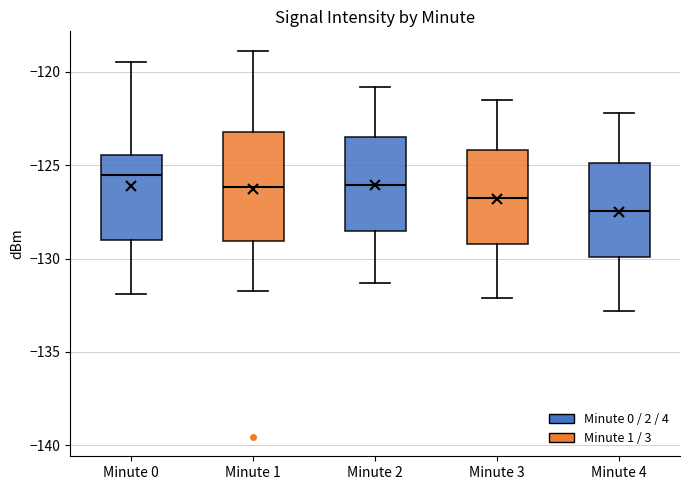

Which box is the tallest, from its lower edge to its upper edge?

Minute 1